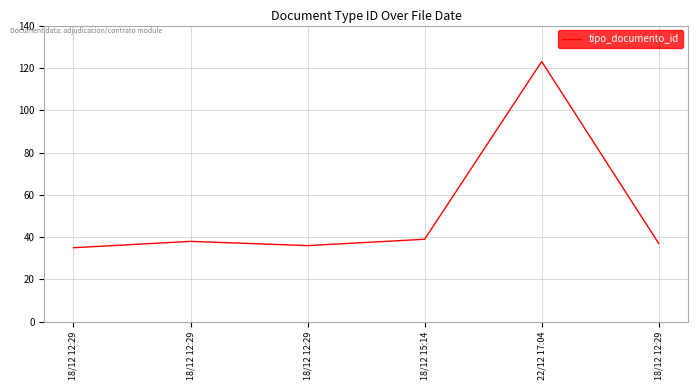

Rank the categories by value from highest to lowest.

22/12 17:04, 18/12 15:14, 18/12 12:29, 18/12 12:29, 18/12 12:29, 18/12 12:29